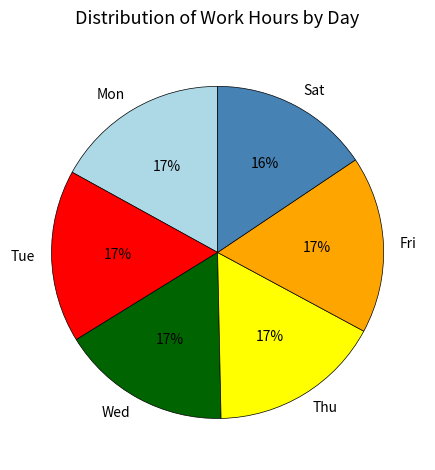

To the nearest percent, what is the combined percentage of Mon and Wed?

34%